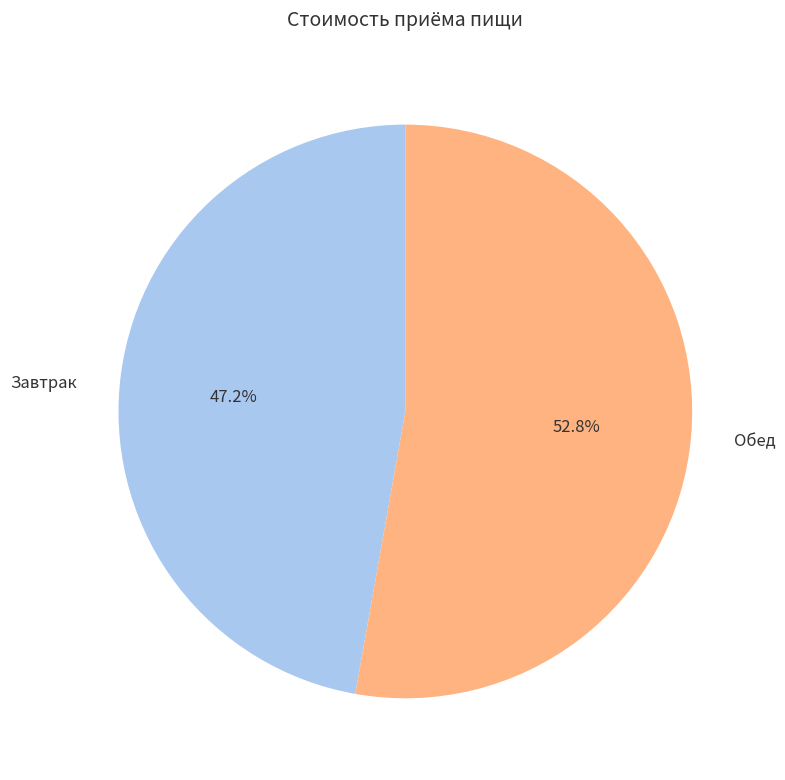

What is the ratio of the value at Завтрак to the value at Обед?

0.9